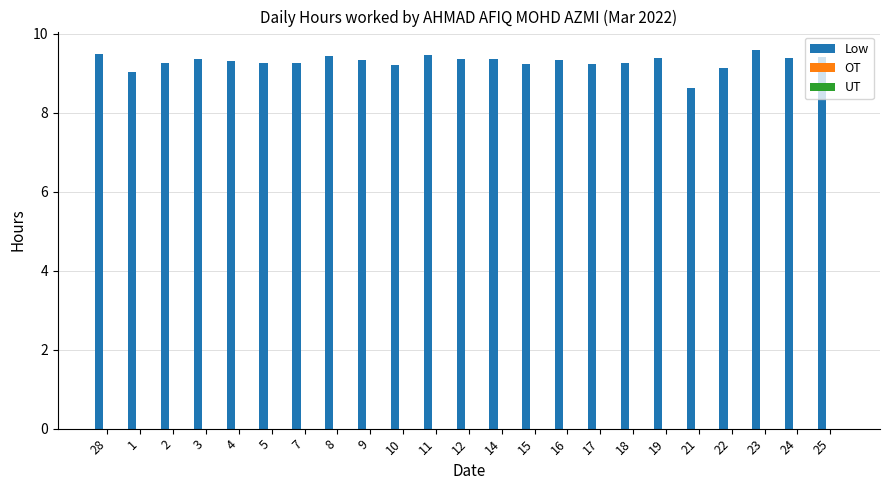

Does the chart contain any negative values?

No